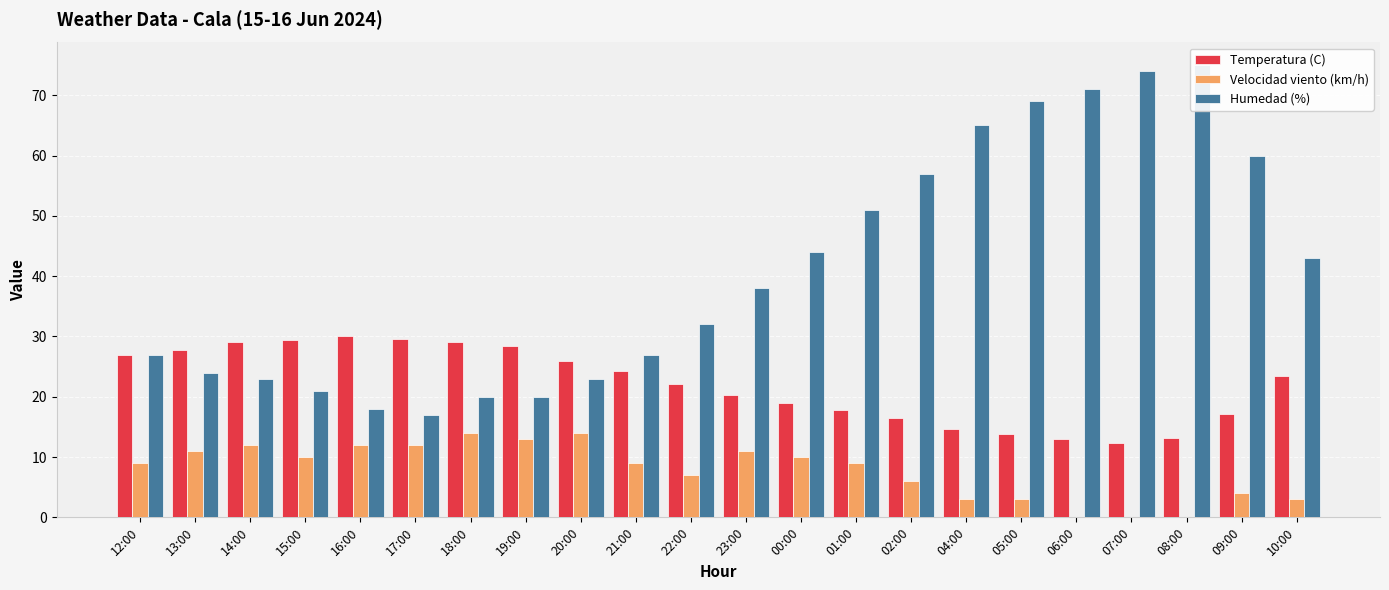

Is the value of Velocidad viento (km/h) at 20:00 greater than the value of Temperatura (C) at 06:00?

Yes